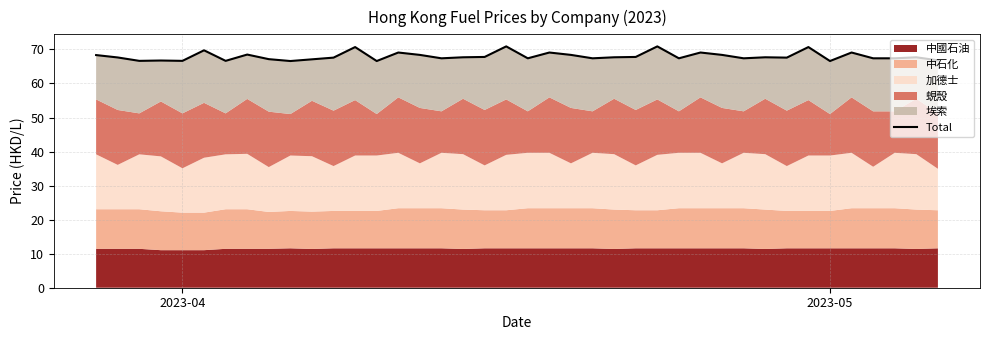

How many values exceed 67?

32